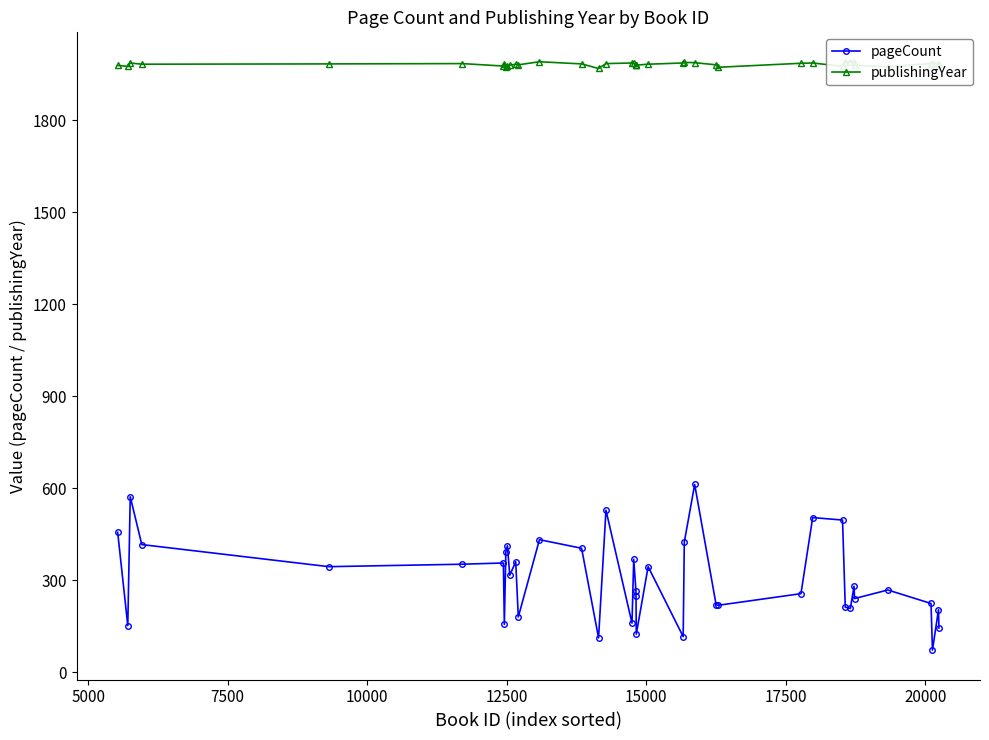

What is the highest value of the pageCount series?

612